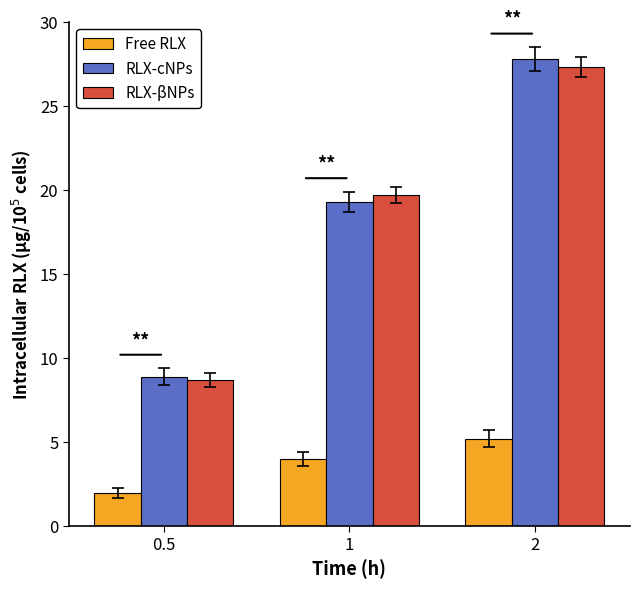

What position from the left is 2?

3